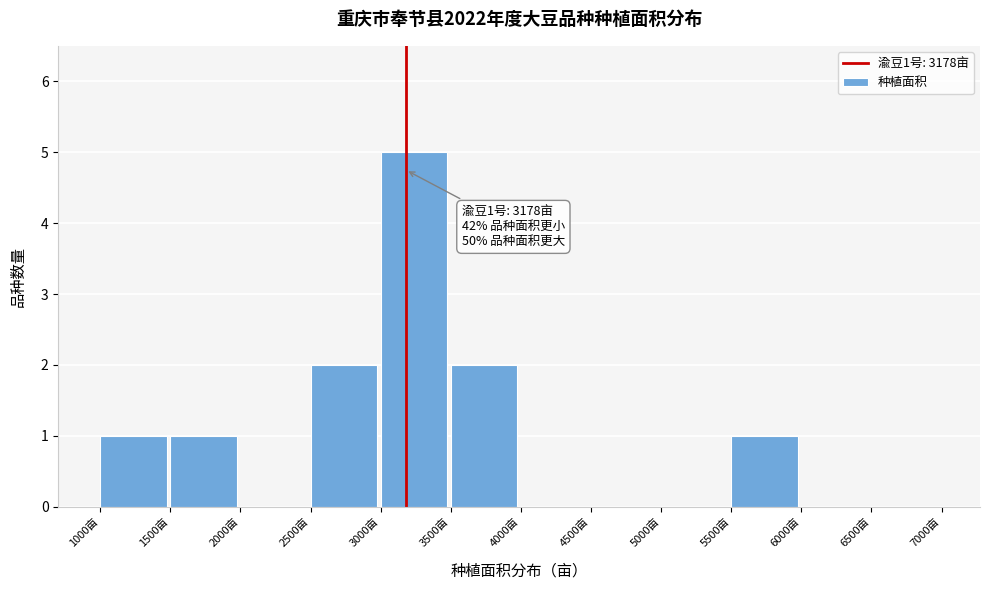

Over which range of the x-axis is the bar tallest?

3000 to 3500